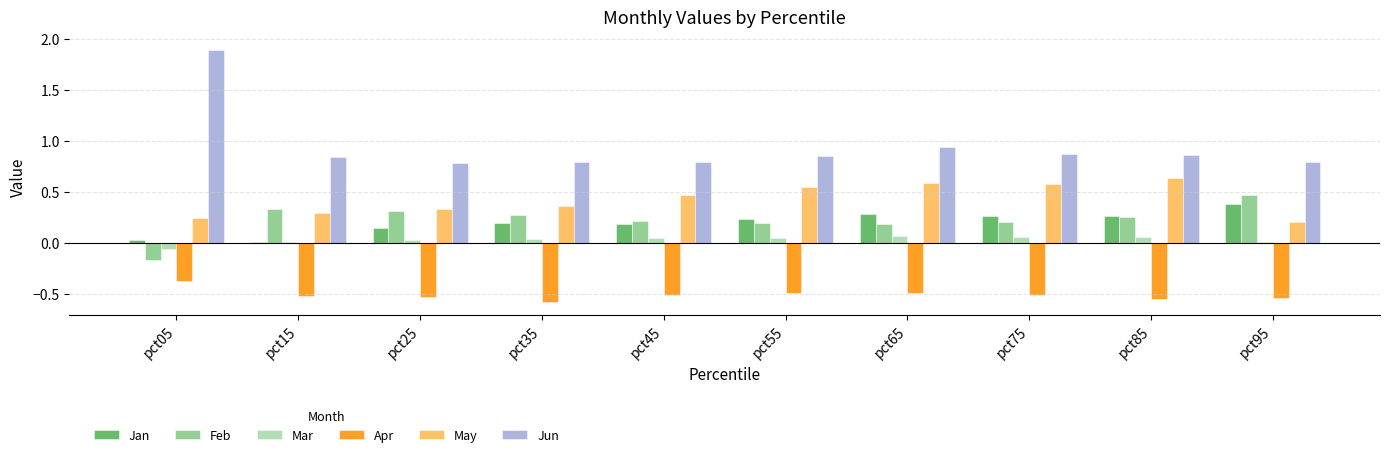

Is it true that Feb equals 0.1 at pct65?

False